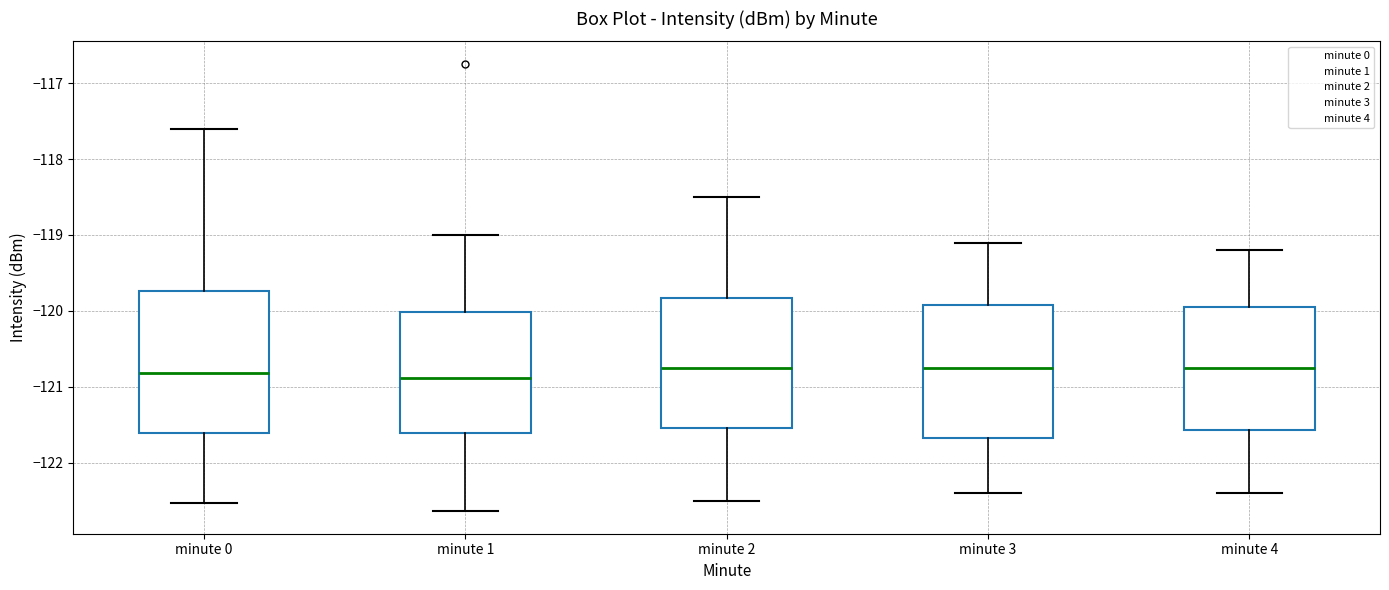

Where does the lower whisker of the box for minute 3 end on the y-axis? The values are not printed on the chart, so give them approximately, as read against the axis.

-122.4